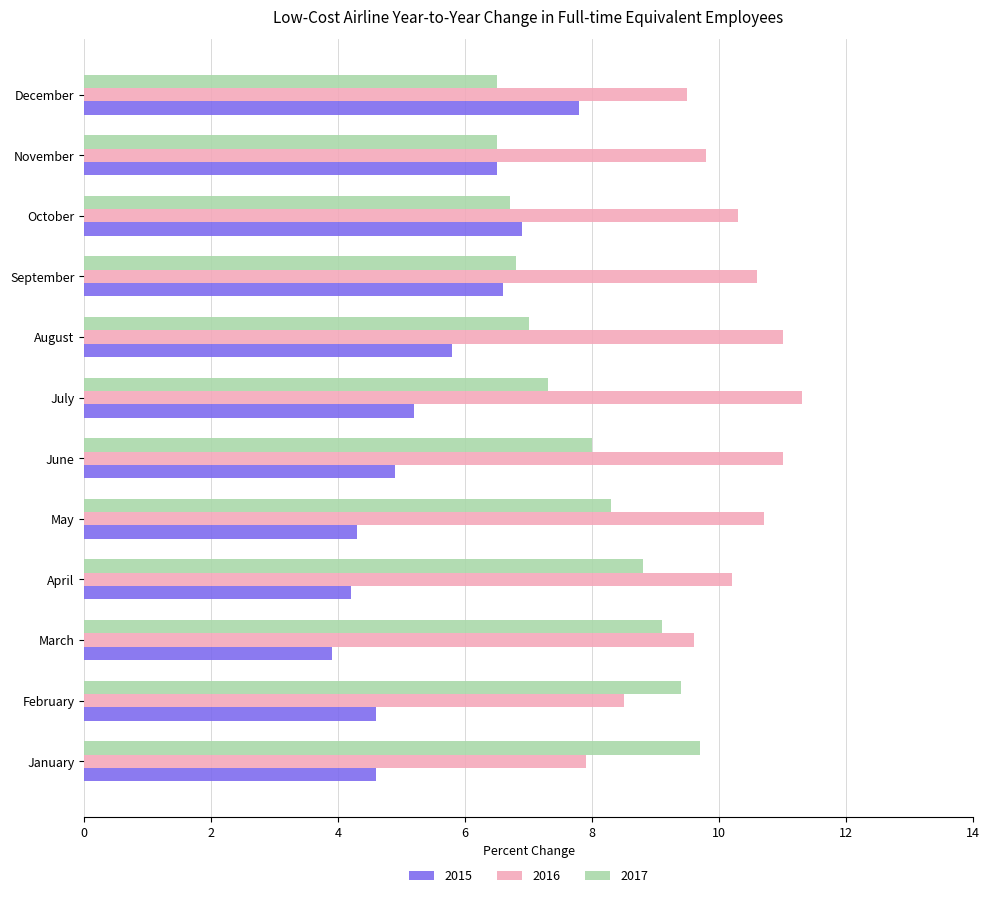

Which category has the highest value in the 2016 series?

July